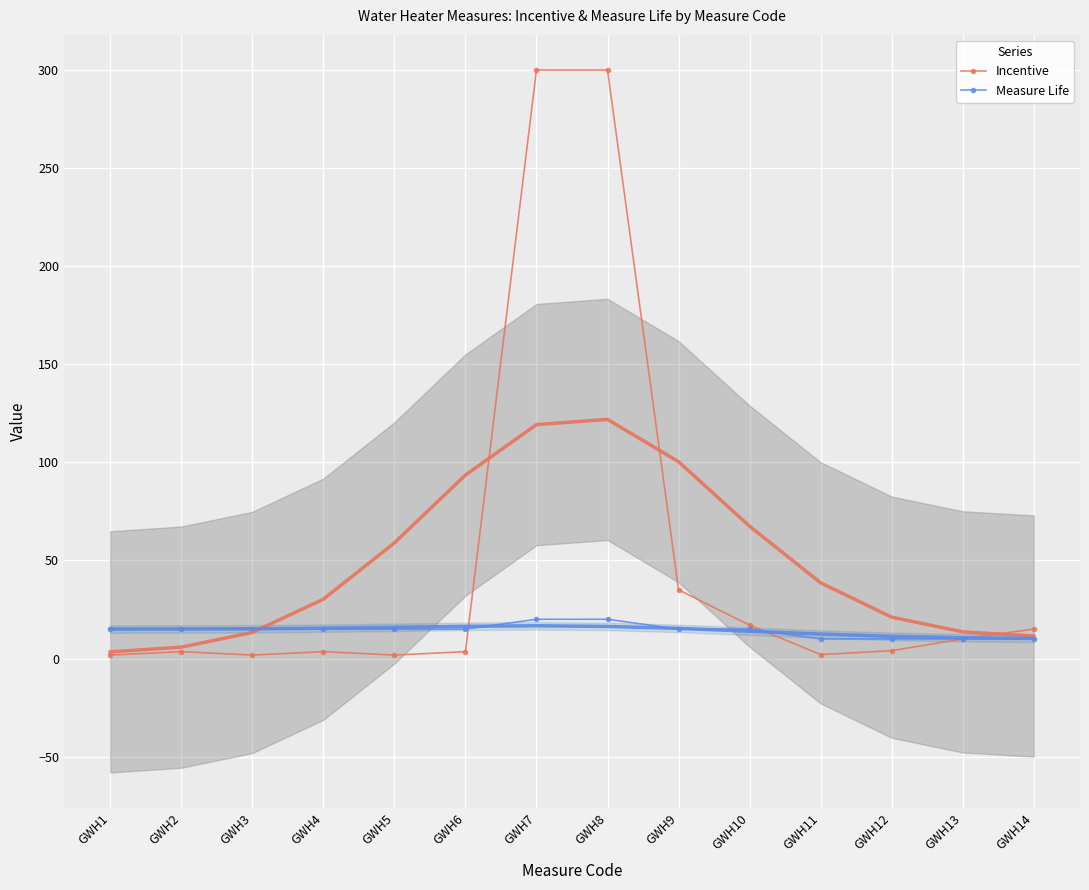

How many times do Measure Life and Incentive cross each other?

2